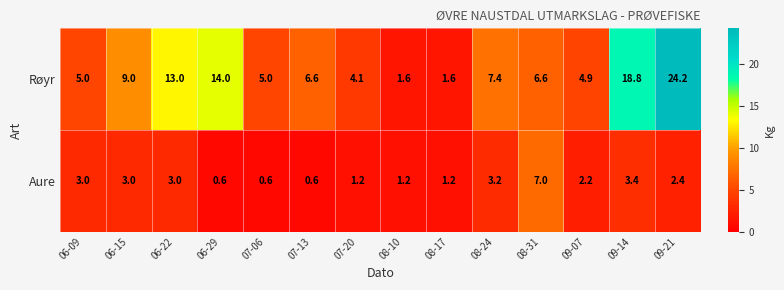

Is it true that Aure equals 2.2 at 09-07?

True